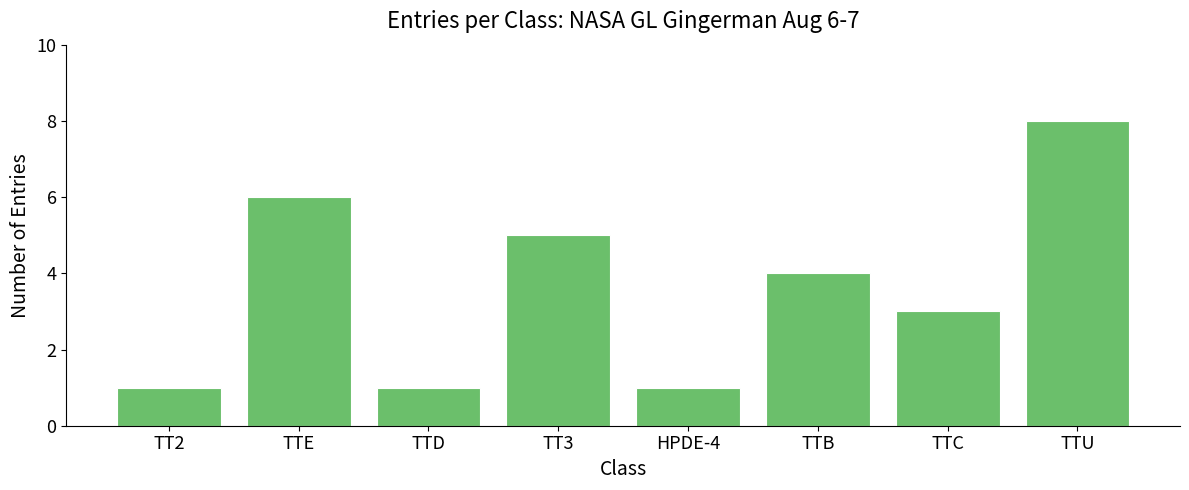

True or false: the data shows 0 at TT2.

False